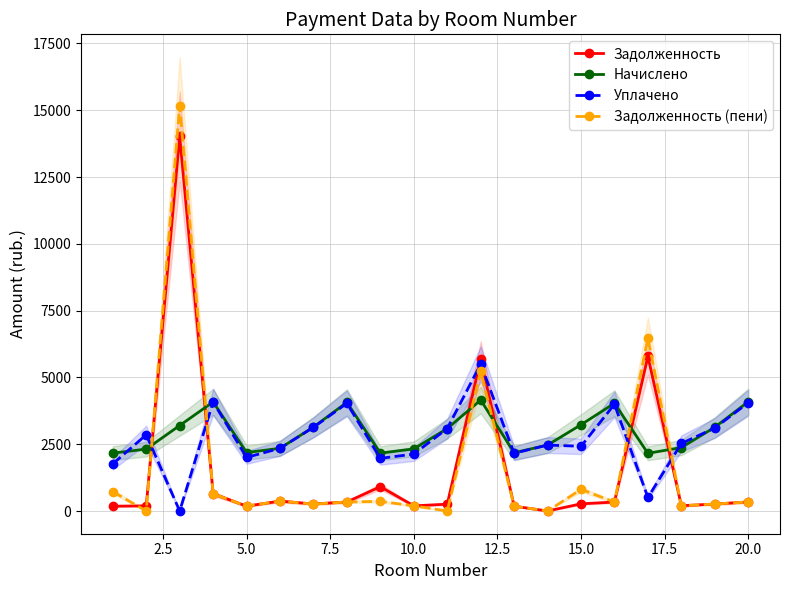

How many times do Начислено and Уплачено cross each other?

6